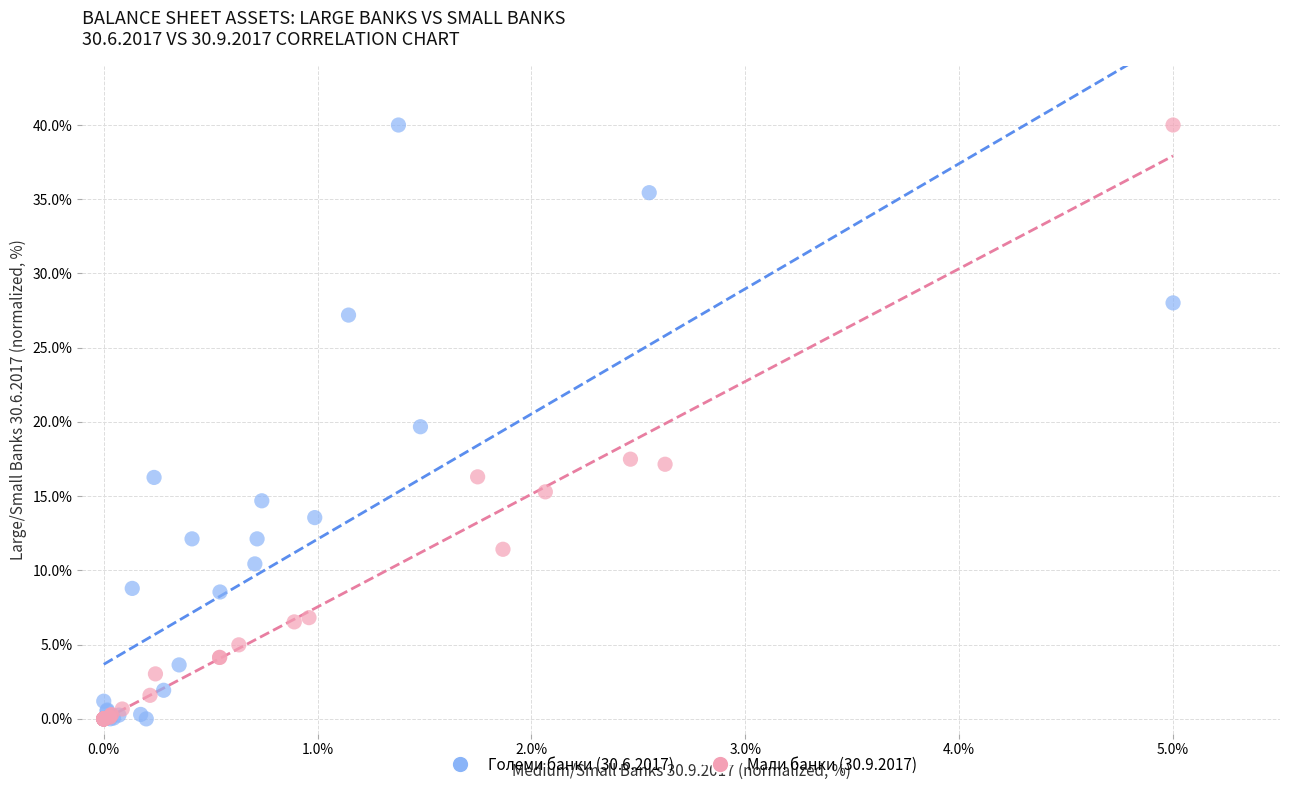

What are all the series names shown in the legend?

Големи банки (30.6.2017), Мали банки (30.9.2017)